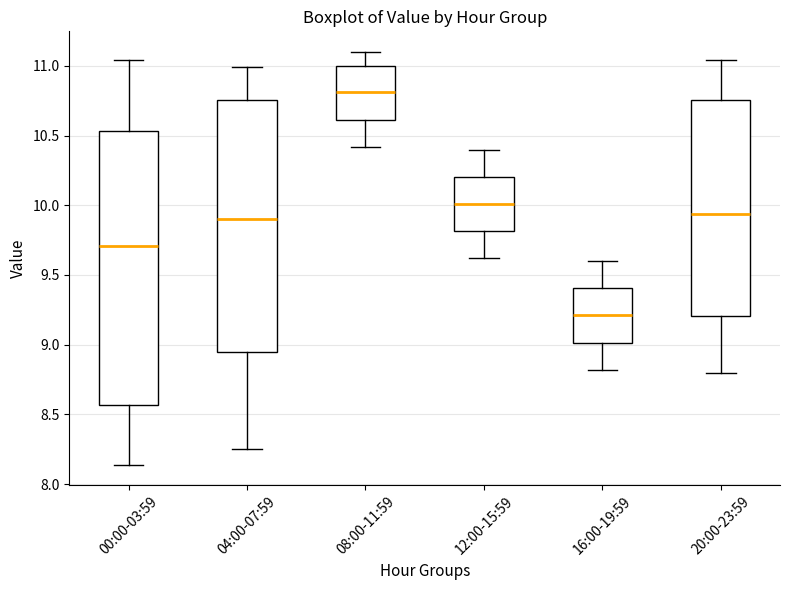

Which box has the highest median line?

08:00-11:59